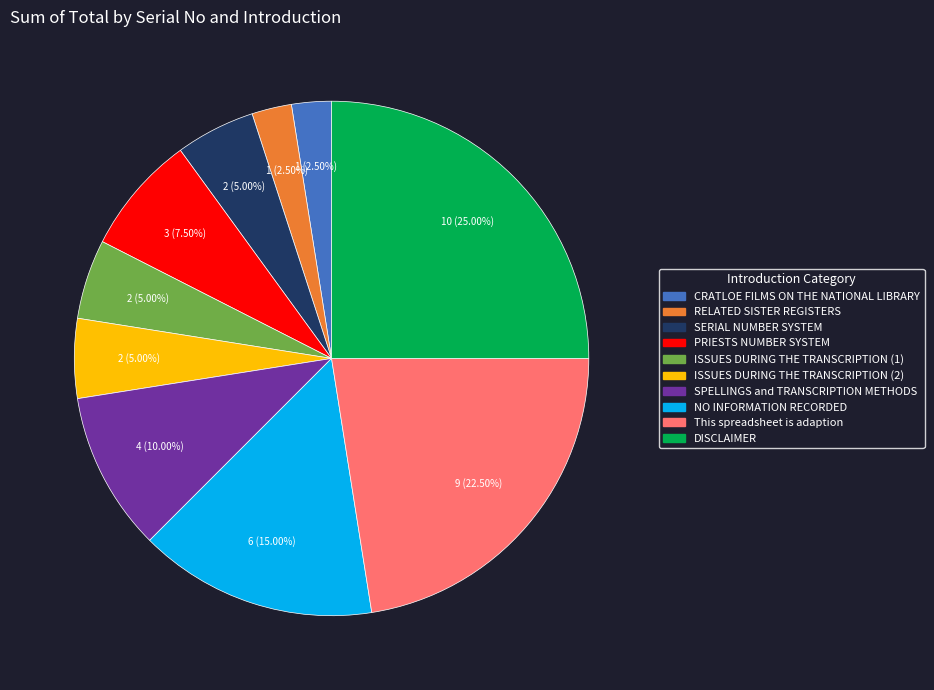

What is the largest slice in the pie chart?

DISCLAIMER